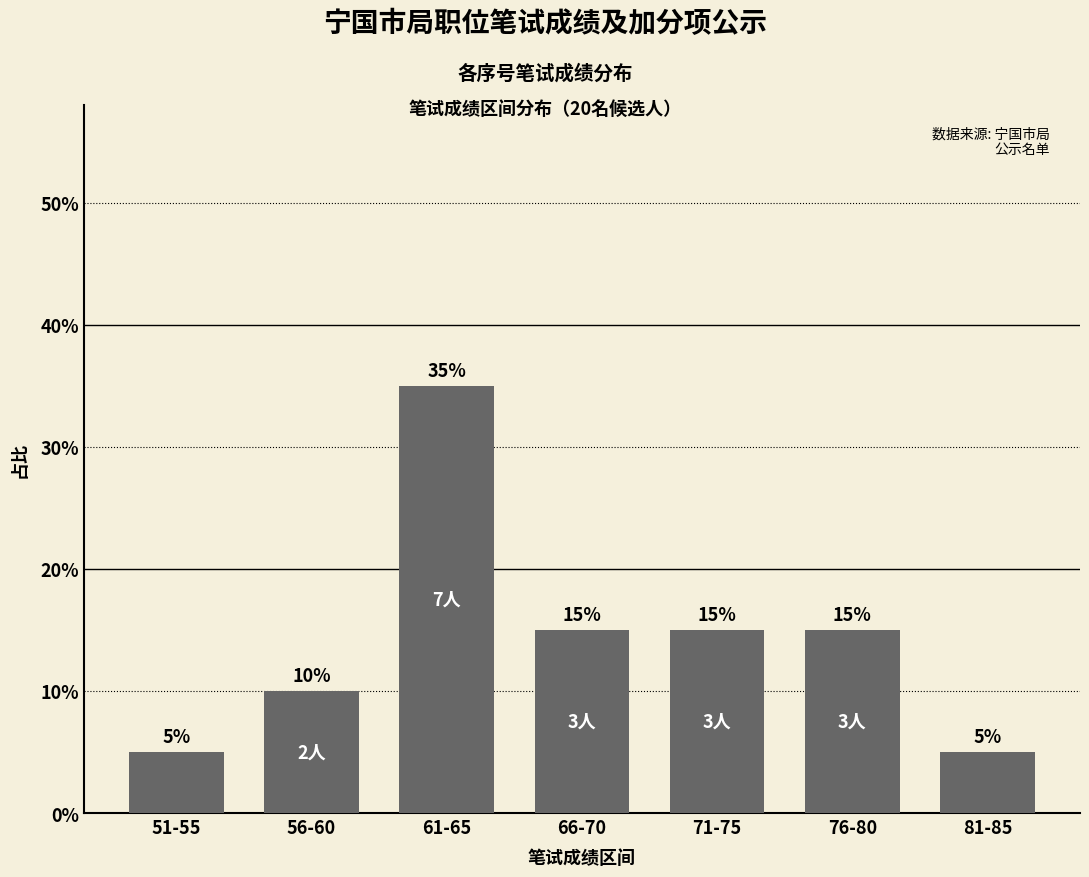

Rank the categories by value from lowest to highest.

51-55, 81-85, 56-60, 66-70, 71-75, 76-80, 61-65